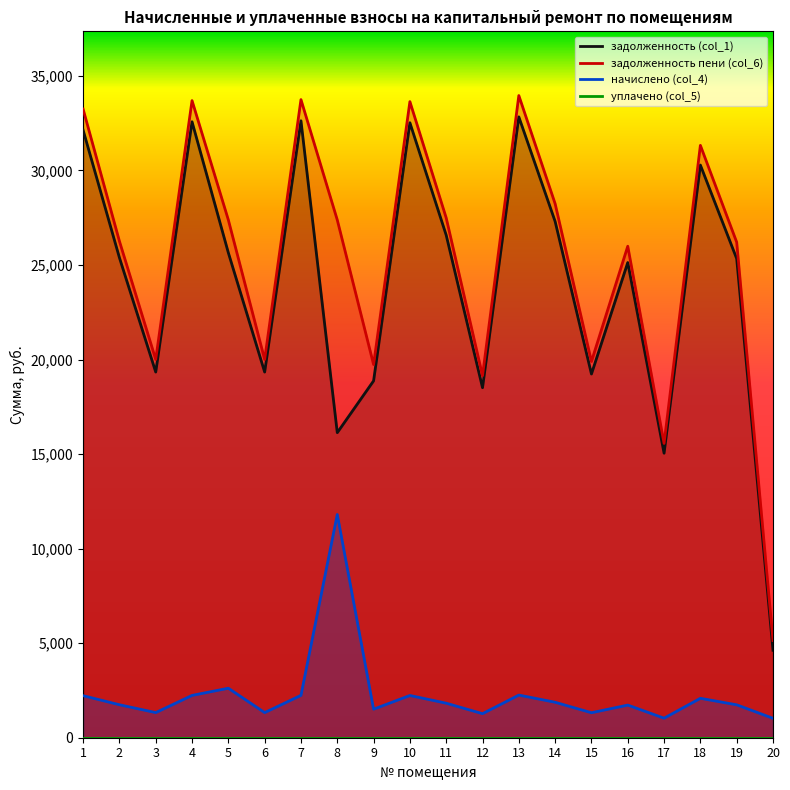

What are all the series names shown in the legend?

задолженность (col_1), задолженность пени (col_6), начислено (col_4), уплачено (col_5)